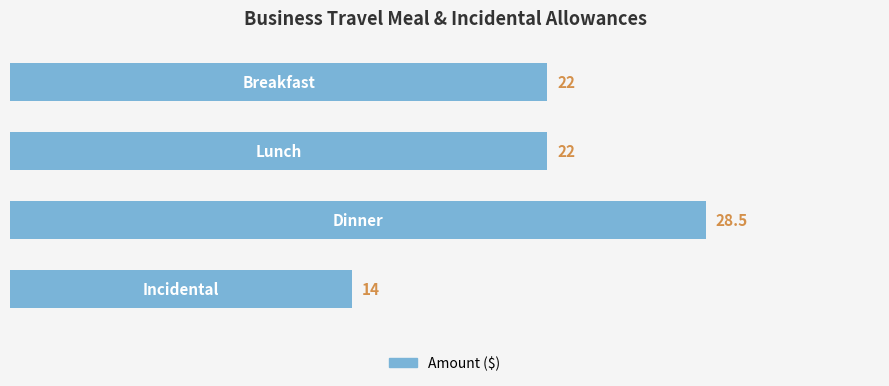

What is the difference between the second highest and minimum values?

8.0